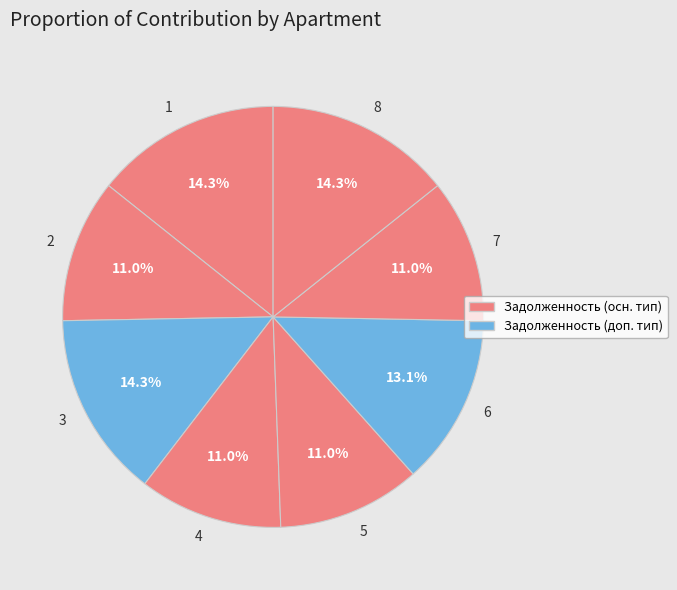

How many slices are in this pie chart?

8